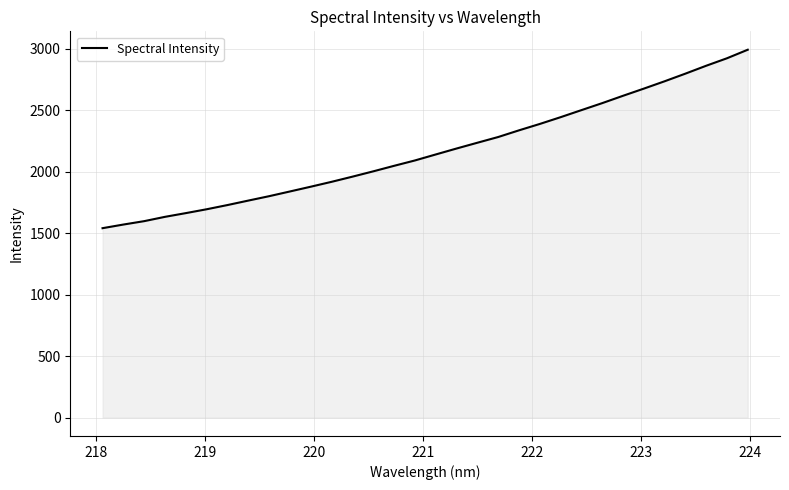

What is the minimum value shown in the chart?

1541.4